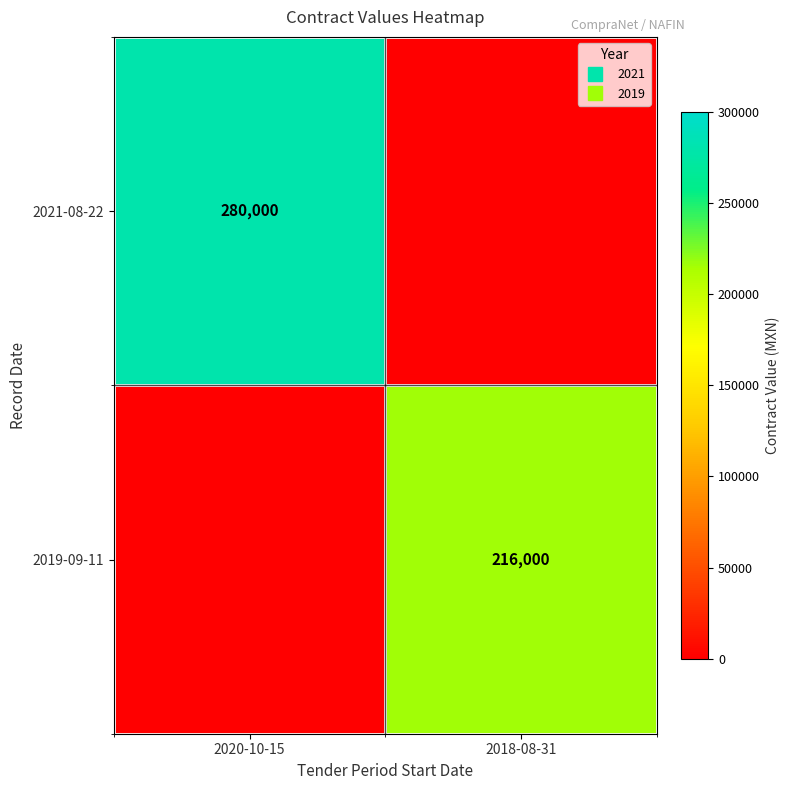

Rank the series by their average value, from lowest to highest.

2019-09-11, 2021-08-22